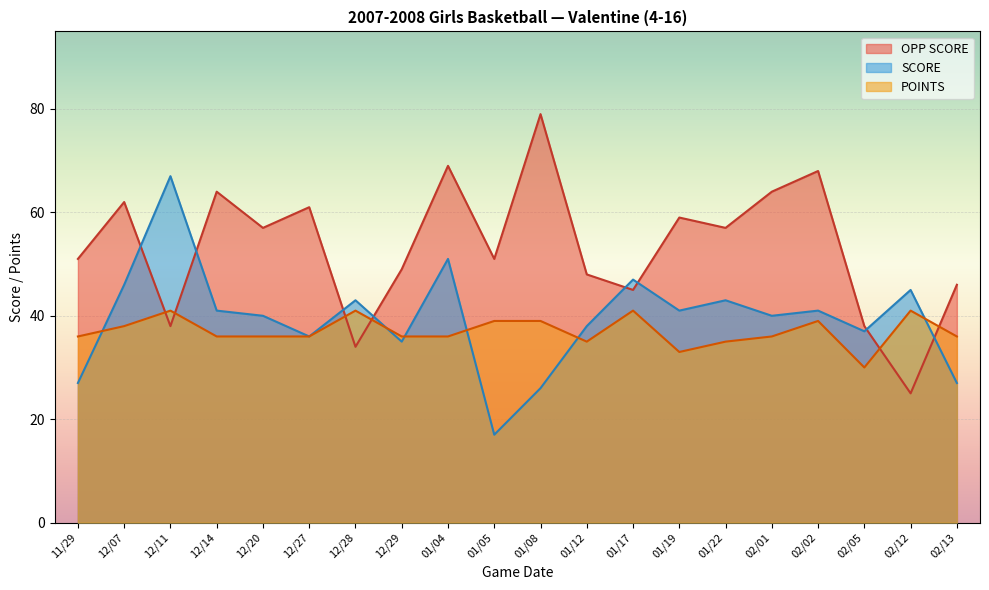

How many lines are shown in the chart?

3